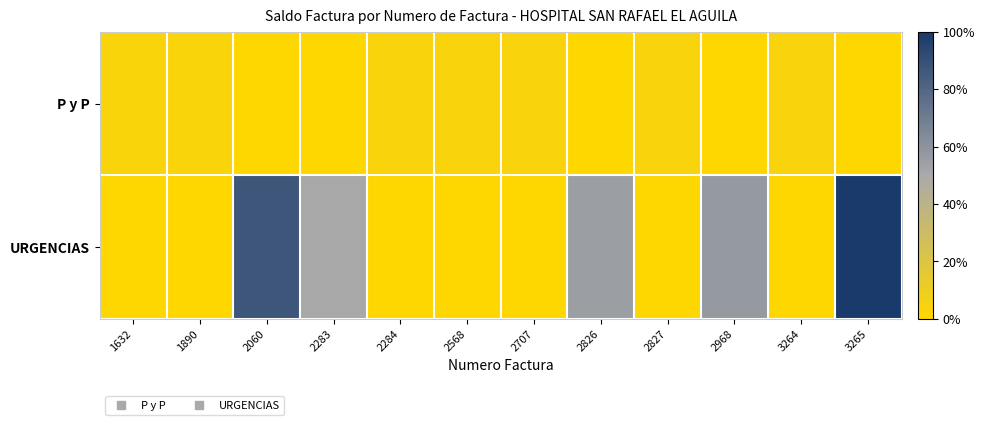

Which series has the largest range (max minus min)?

URGENCIAS